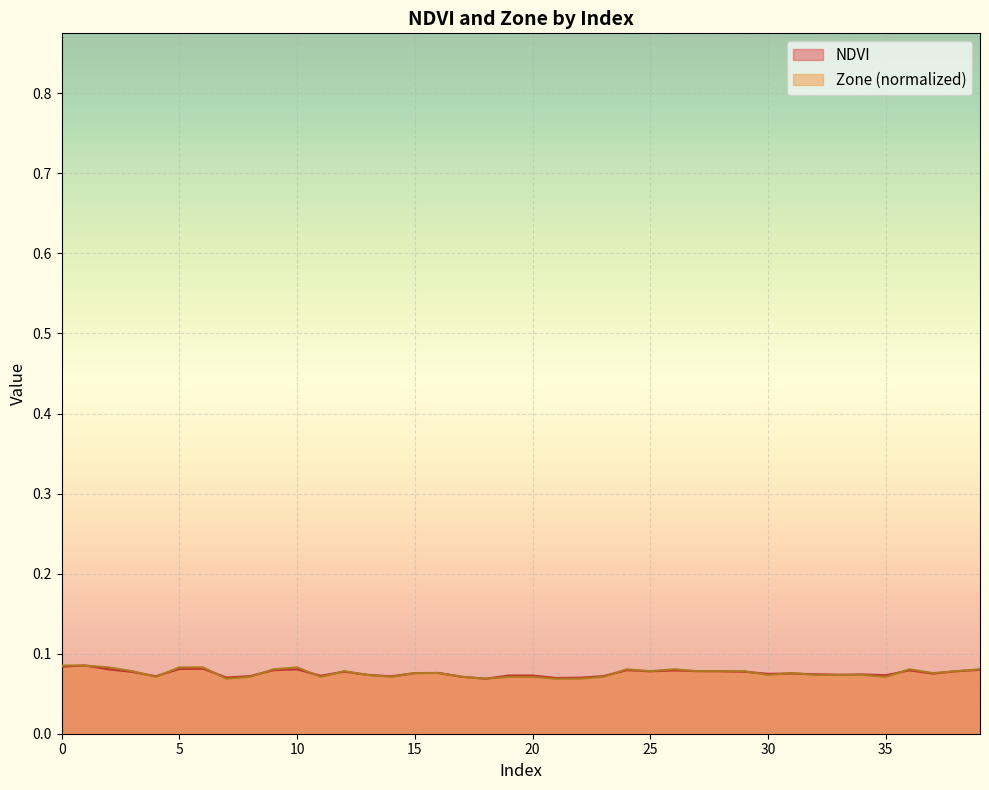

Reading right to left, transcribe all the data shown in this chart.

NDVI: 0.1	0.1	0.1	0.1	0.1	0.1	0.1	0.1	0.1	0.1	0.1	0.1	0.1	0.1	0.1	0.1	0.1	0.1	0.1	0.1	0.1	0.1	0.1	0.1	0.1	0.1	0.1	0.1	0.1	0.1	0.1	0.1	0.1	0.1	0.1	0.1	0.1	0.1	0.1	0.1
Zone: 0.1	0.1	0.1	0.1	0.1	0.1	0.1	0.1	0.1	0.1	0.1	0.1	0.1	0.1	0.1	0.1	0.1	0.1	0.1	0.1	0.1	0.1	0.1	0.1	0.1	0.1	0.1	0.1	0.1	0.1	0.1	0.1	0.1	0.1	0.1	0.1	0.1	0.1	0.1	0.1